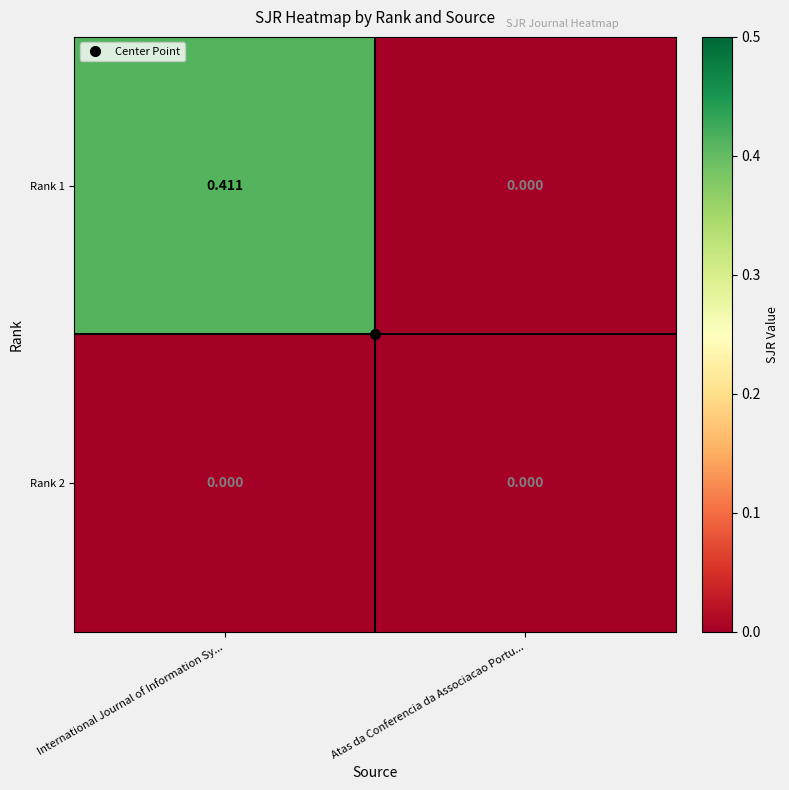

List the series in order of their overall mean, highest first.

Rank 1, Rank 2